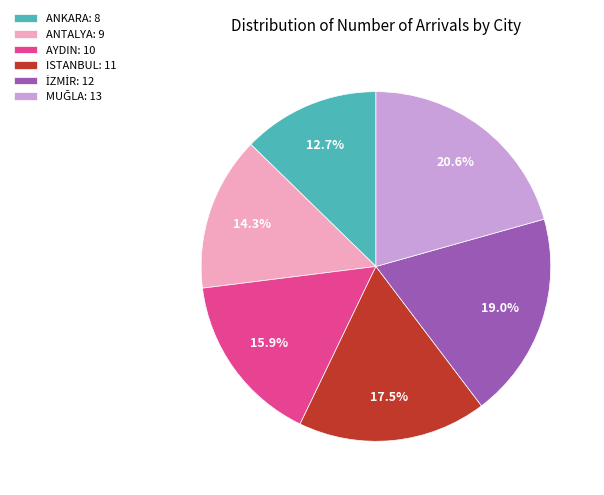

Between ISTANBUL: 11 and ANKARA: 8, which is larger?

ISTANBUL: 11